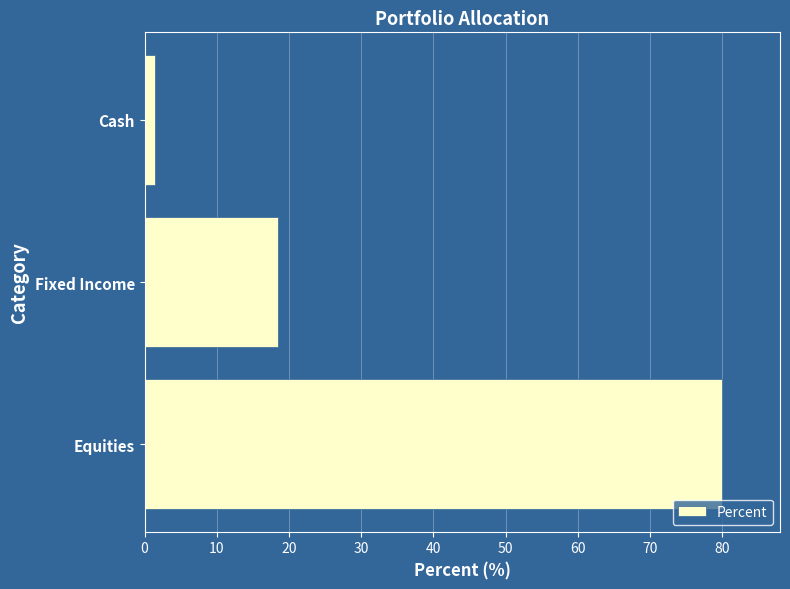

How many values are below 18?

1